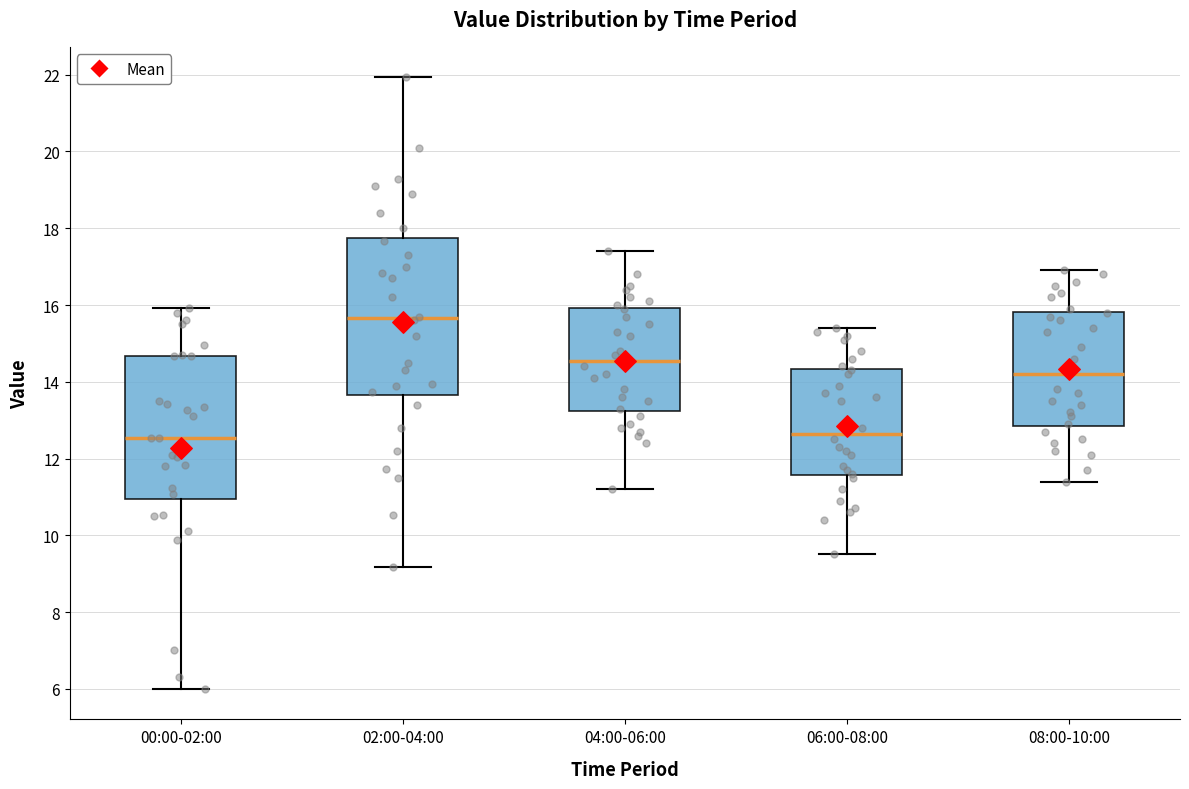

Reading left to right, read every box against the y-axis: the position of its median line, the range the box covers, and the ends of its whiskers. The values are not printed on the chart, so give them approximately, as read against the axis.

00:00-02:00: median 12.6, box 11.0 to 14.6, whiskers 6.0 to 16.0
02:00-04:00: median 15.6, box 13.6 to 17.8, whiskers 9.2 to 22.0
04:00-06:00: median 14.6, box 13.2 to 16.0, whiskers 11.2 to 17.4
06:00-08:00: median 12.6, box 11.6 to 14.4, whiskers 9.6 to 15.4
08:00-10:00: median 14.2, box 12.8 to 15.8, whiskers 11.4 to 17.0